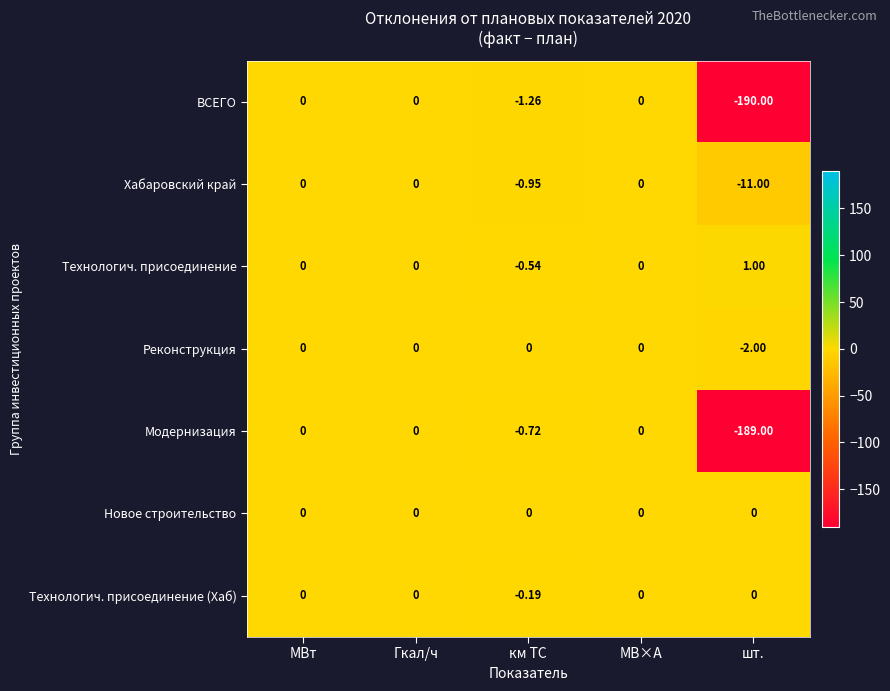

Which series has the largest total across all categories?

Технологич. присоединение